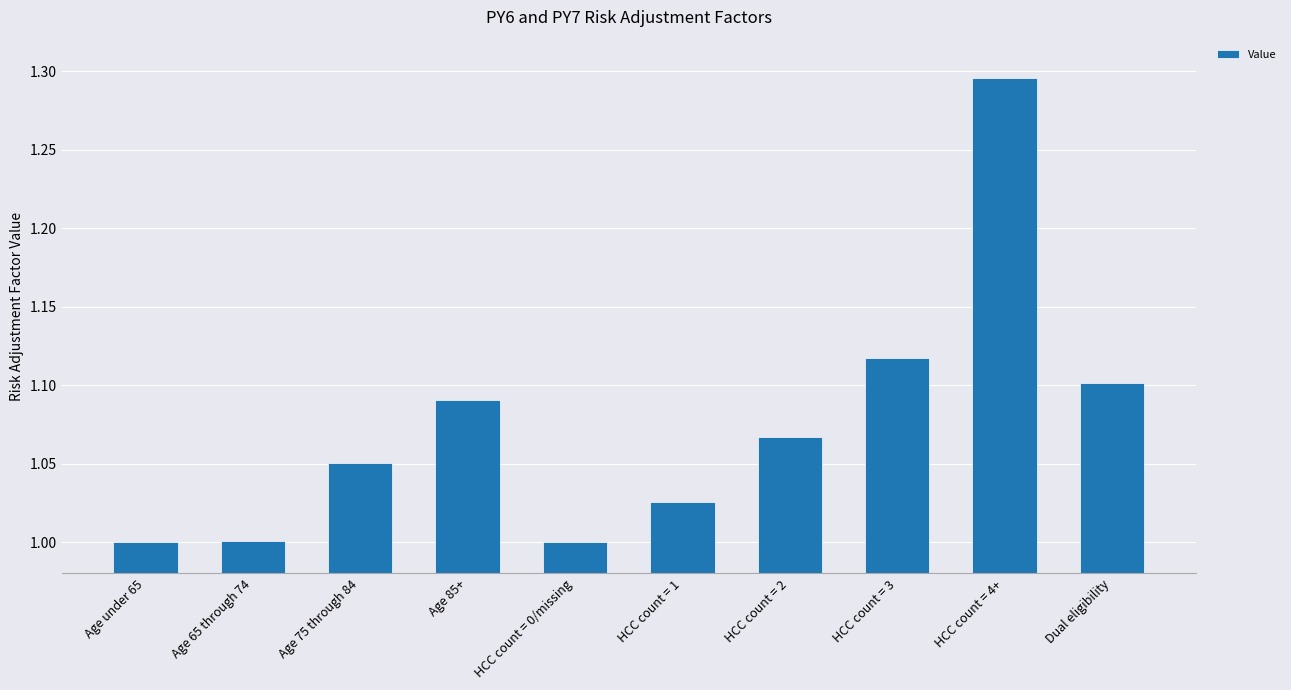

What is the label of the 3rd bar from the left?

Age 75 through 84